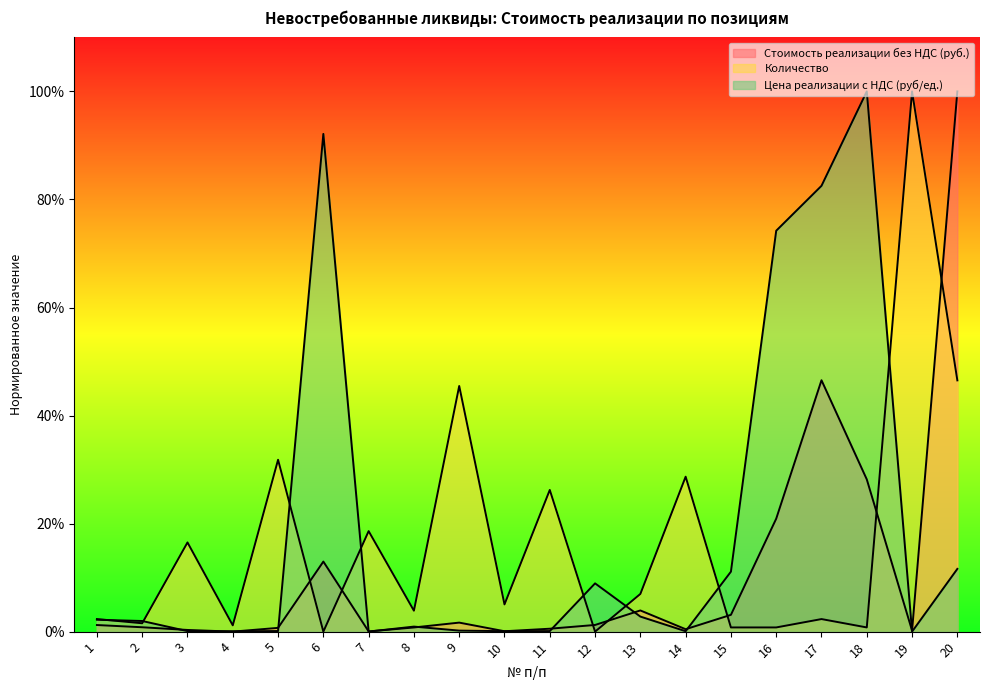

What is the total value across all series at 9?

0.5